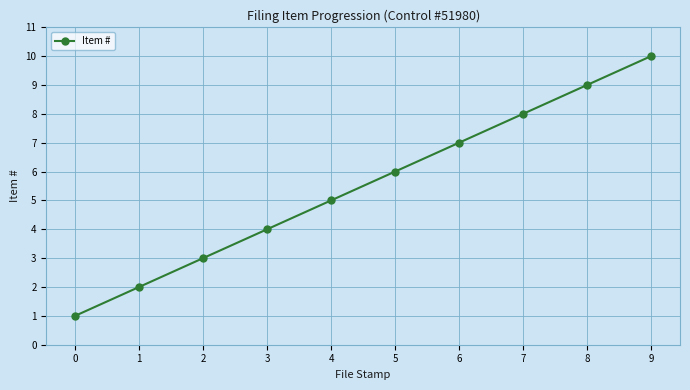

How many lines are shown in the chart?

1